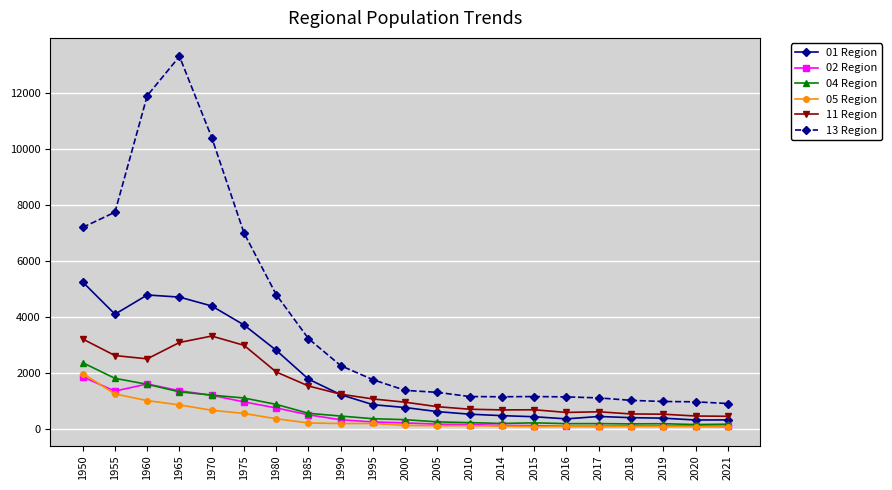

What are all the series names shown in the legend?

01 Region, 02 Region, 04 Region, 05 Region, 11 Region, 13 Region